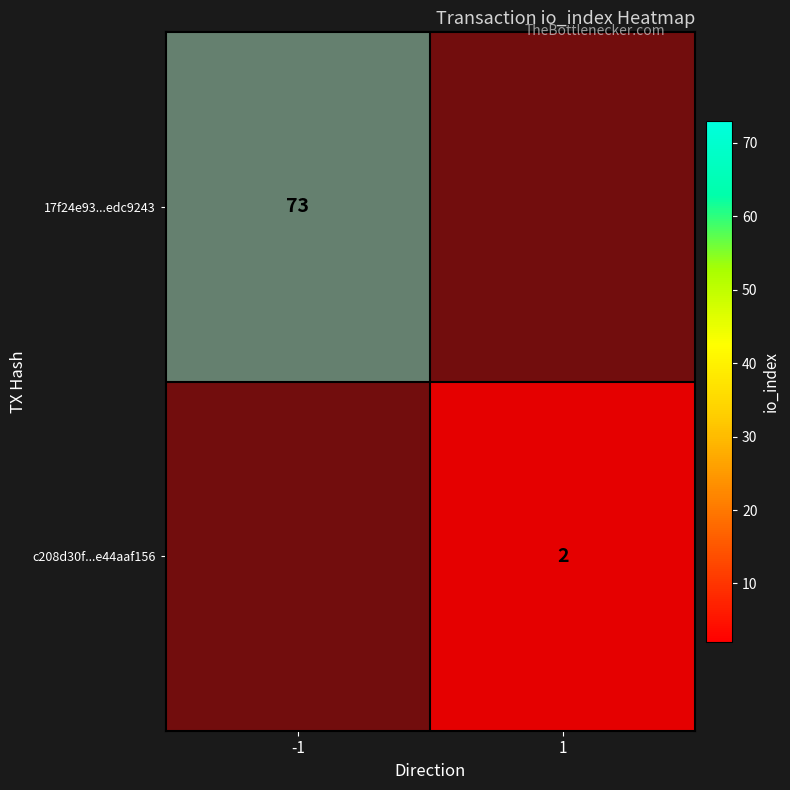

How many c208d30f2b5a07355e382ea821a1b5e44aaf156 values are between 1 and 2?

2